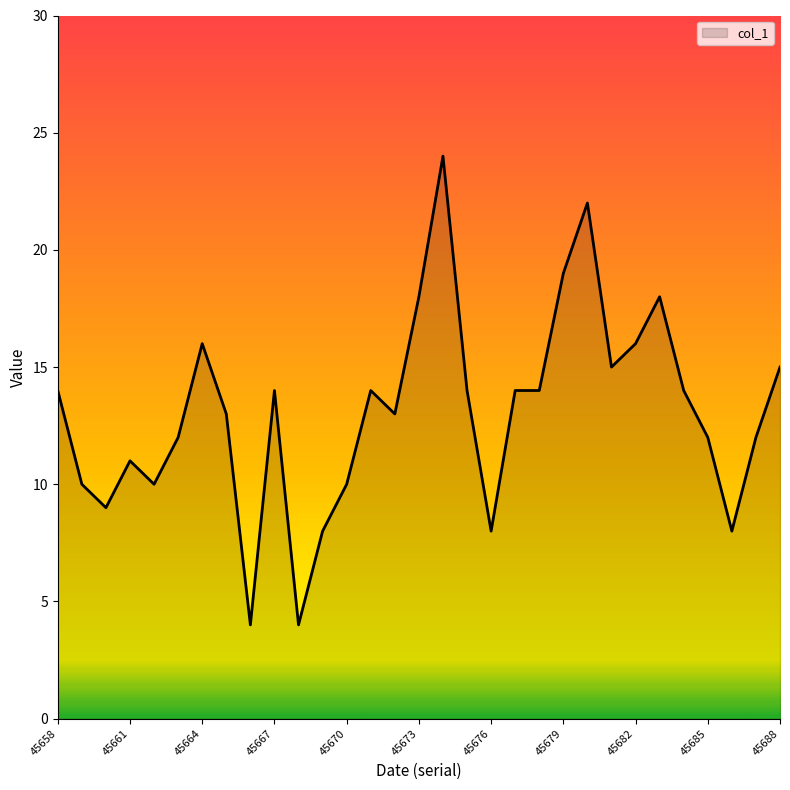

What is the minimum value shown in the chart?

4